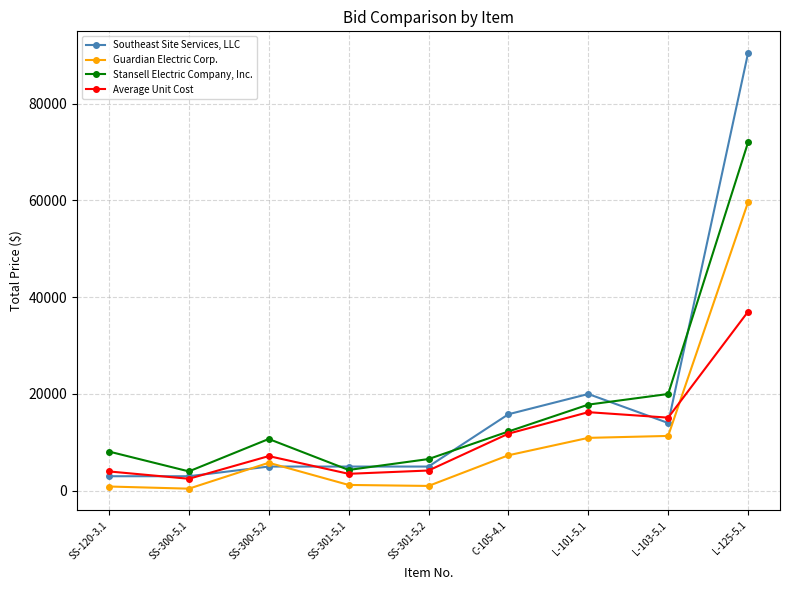

How many data points does each series have?

9